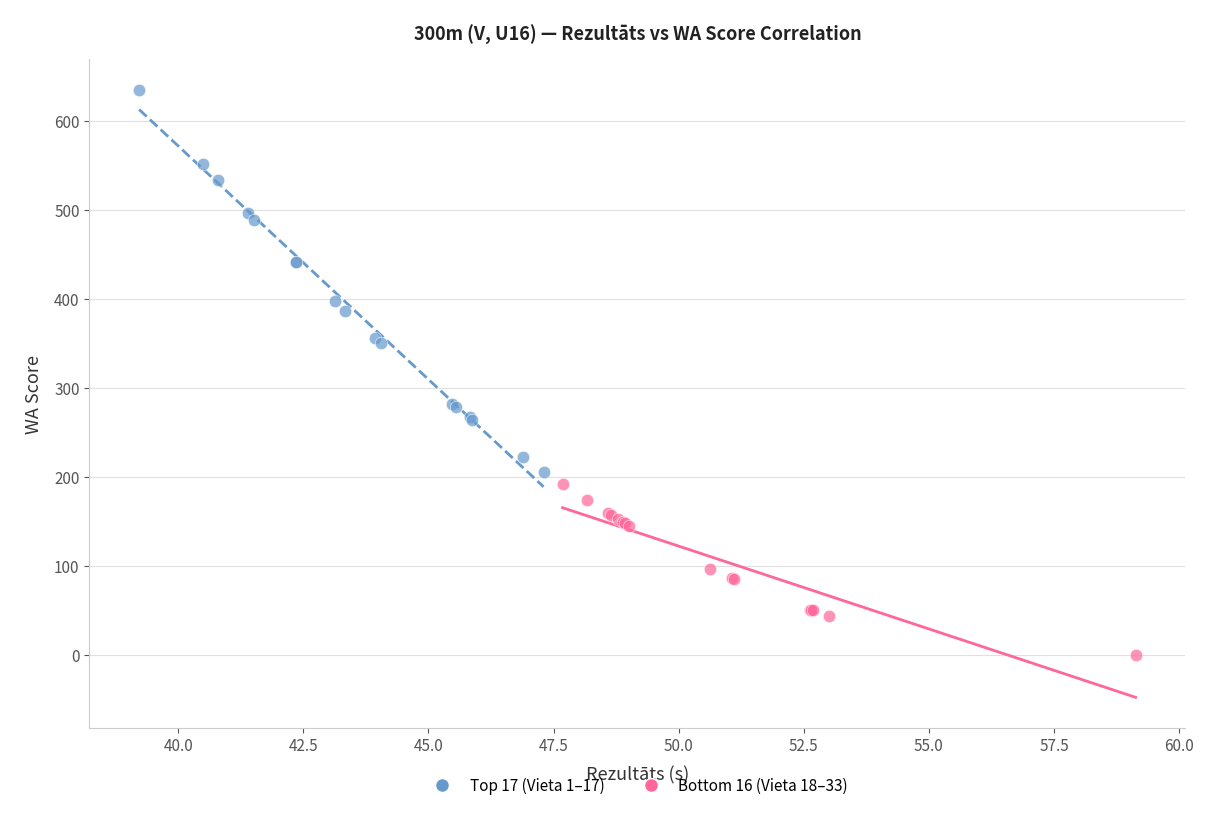

Which series has the widest spread of Y values?

Top 17 (Vieta 1–17)